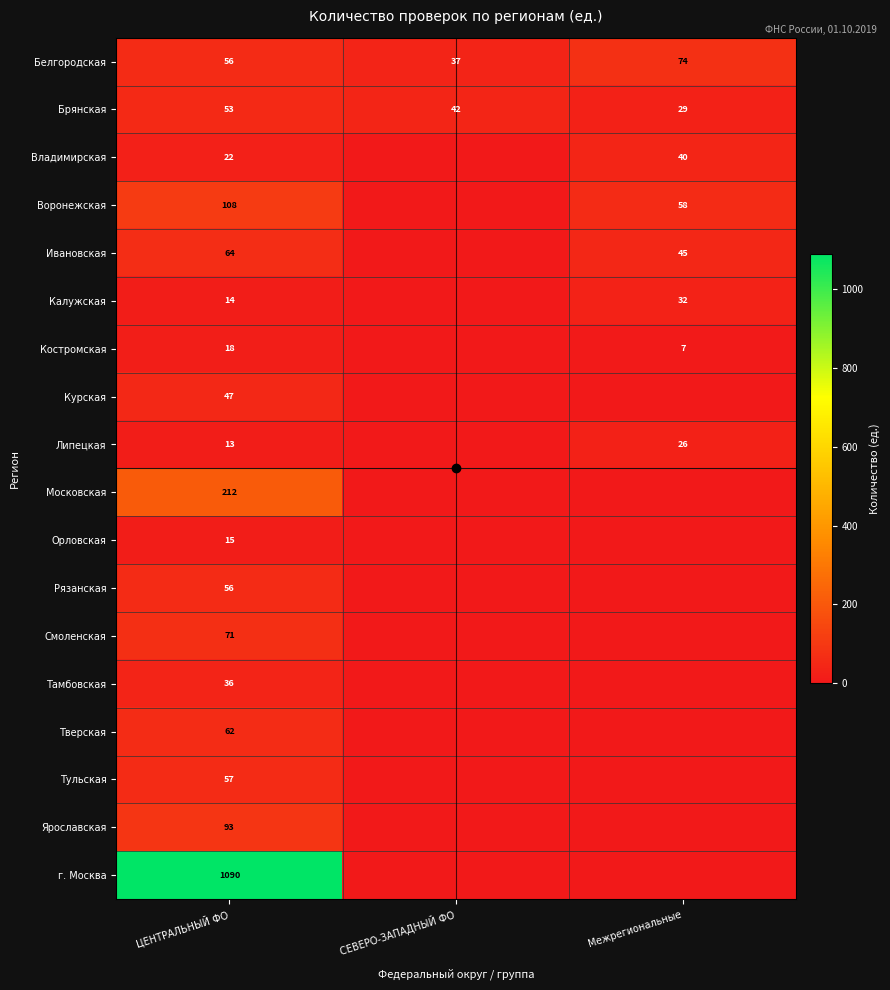

How many categories are shown in the chart?

3